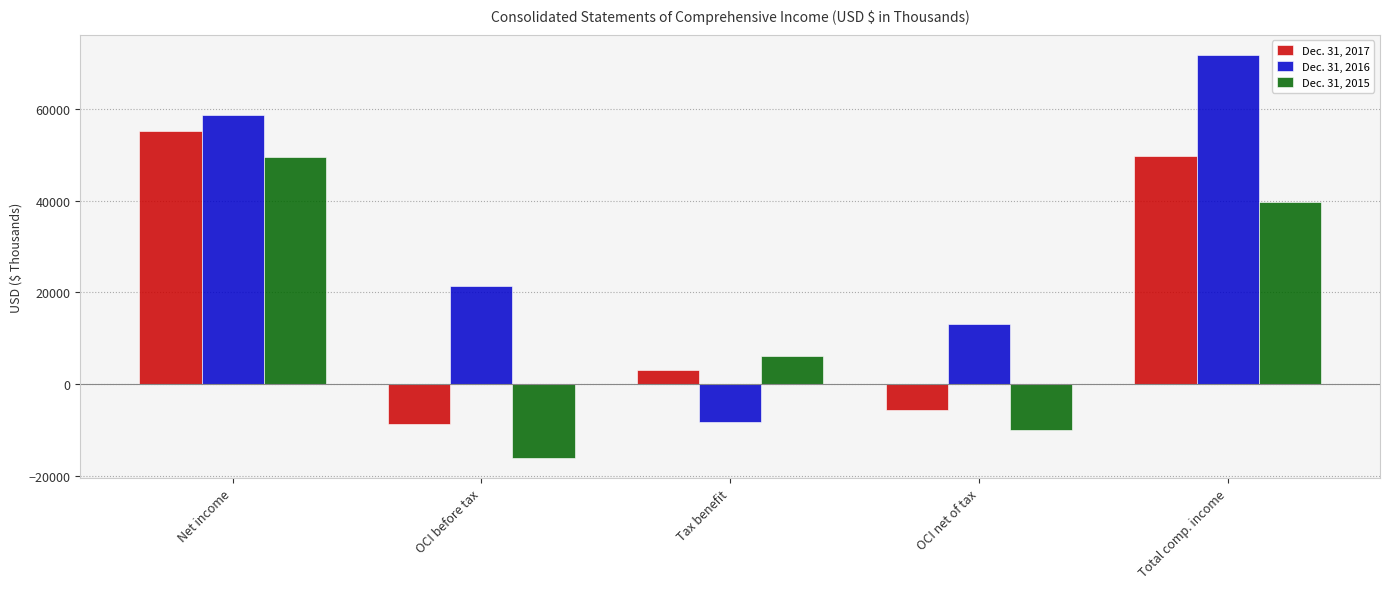

What is the average value of the Dec. 31, 2015 series?

13877